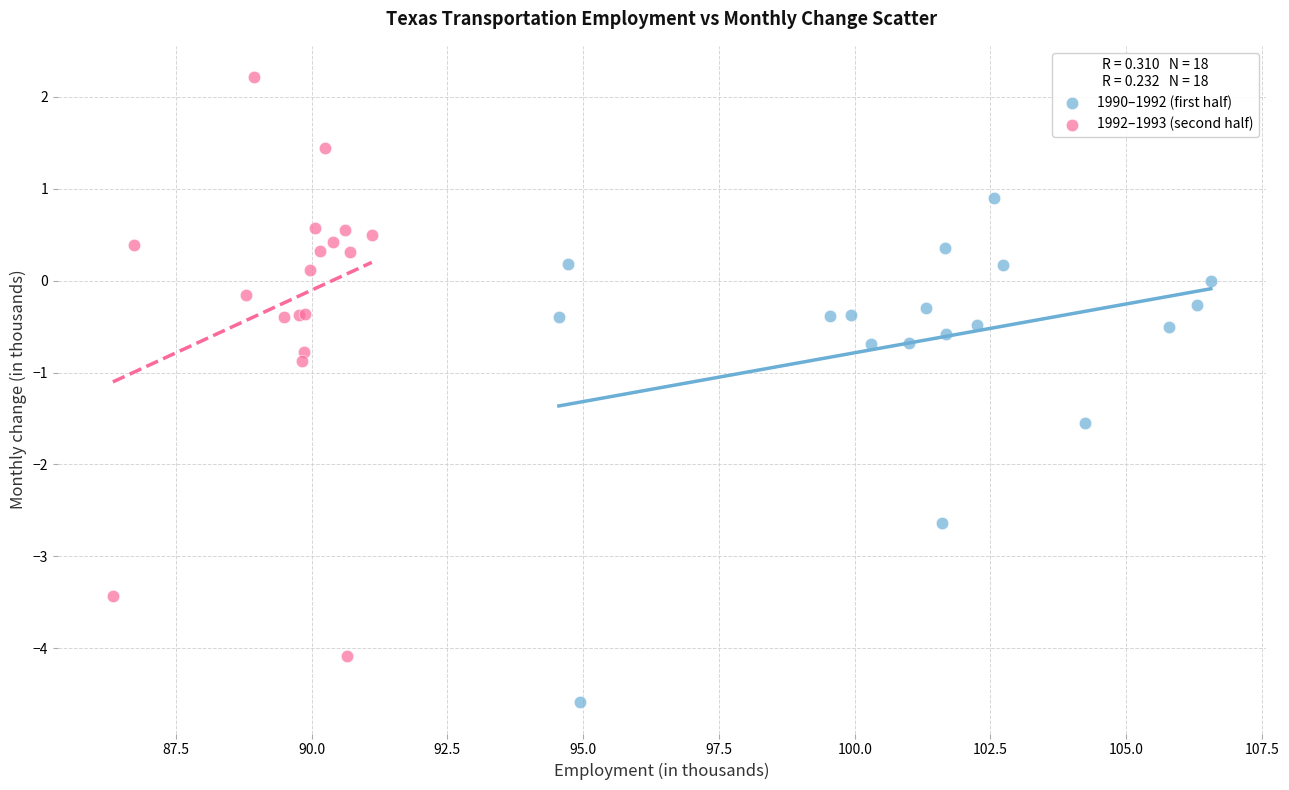

Which series reaches the minimum Y coordinate?

1990–1992 (first half)